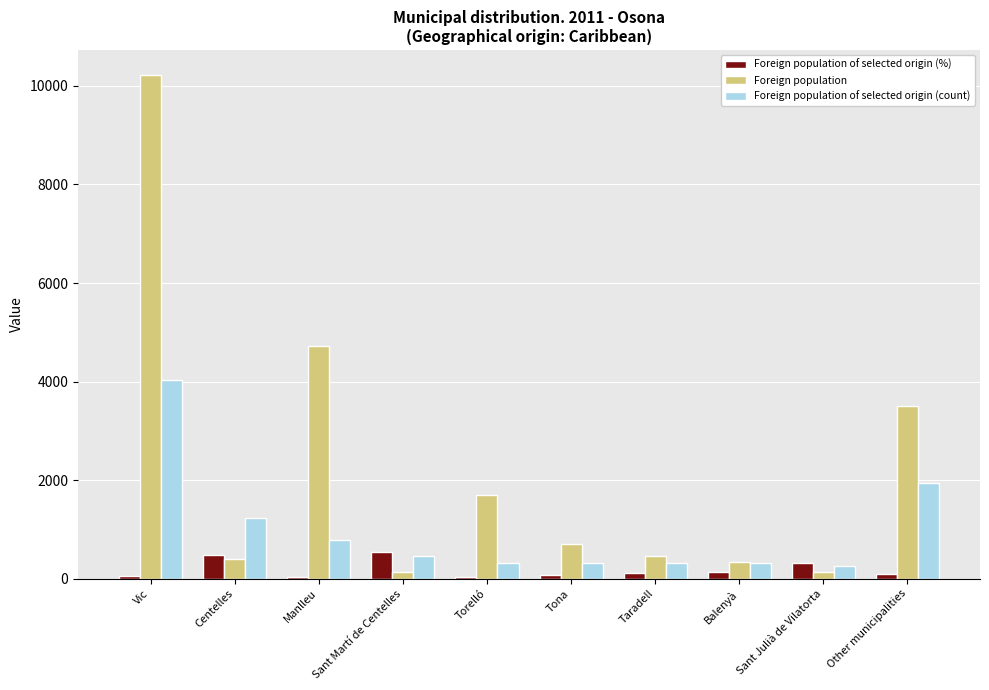

What is the sum of all Foreign population values?

22280